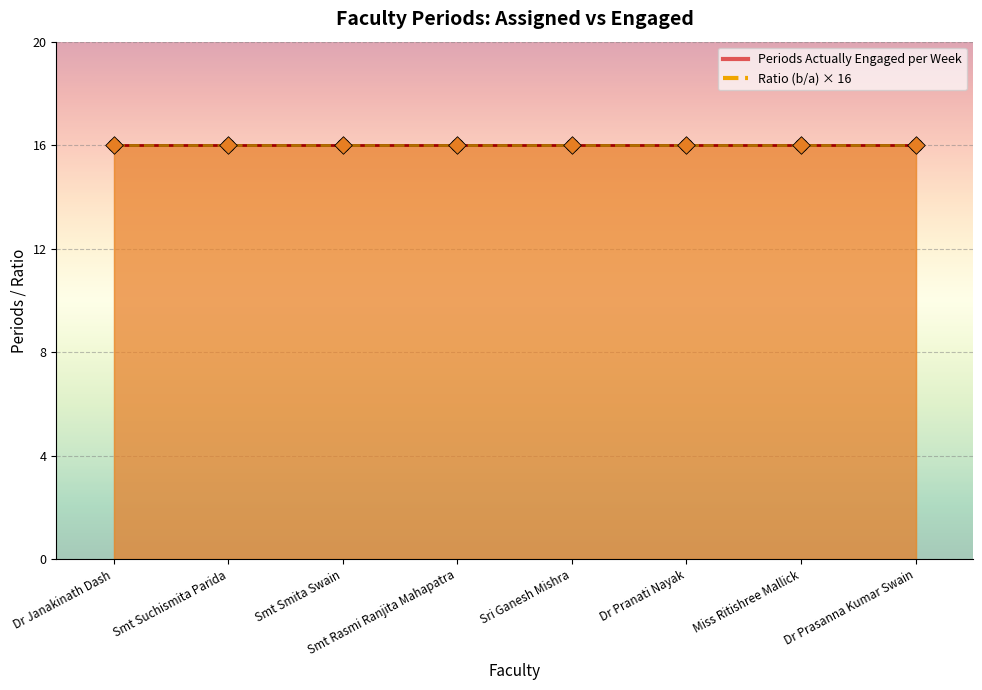

At which category is the sum across all series the highest?

Dr Janakinath Dash